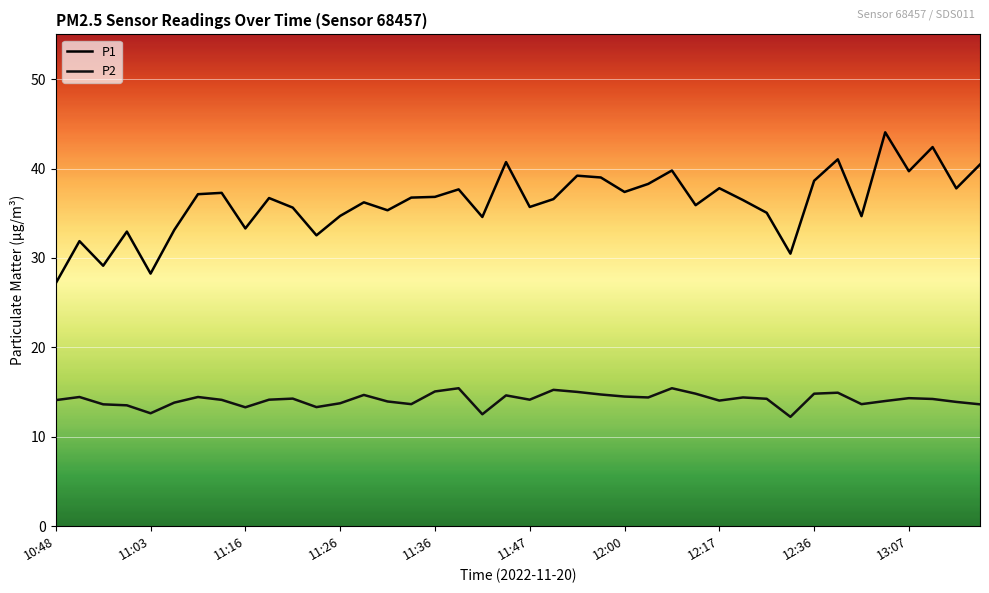

What is the lowest value of the P1 series?

27.2